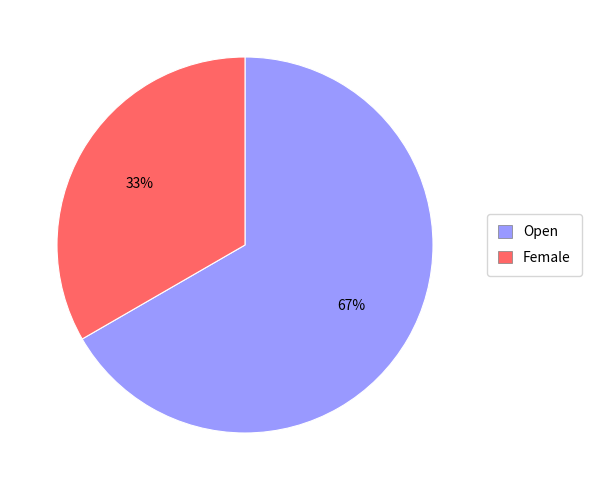

How many slices are in this pie chart?

2